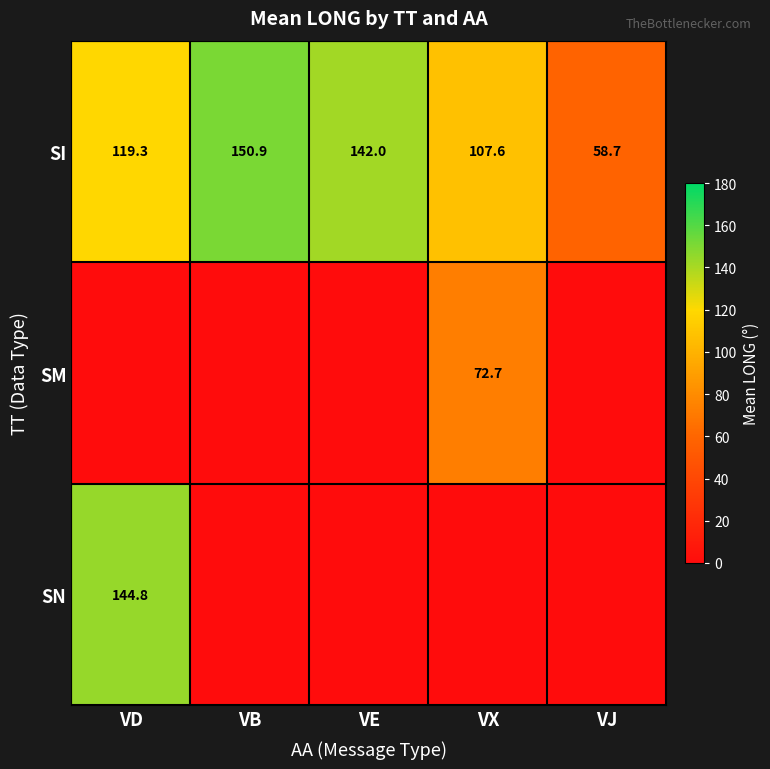

What is the spread (max minus min) of values at VD?

144.8